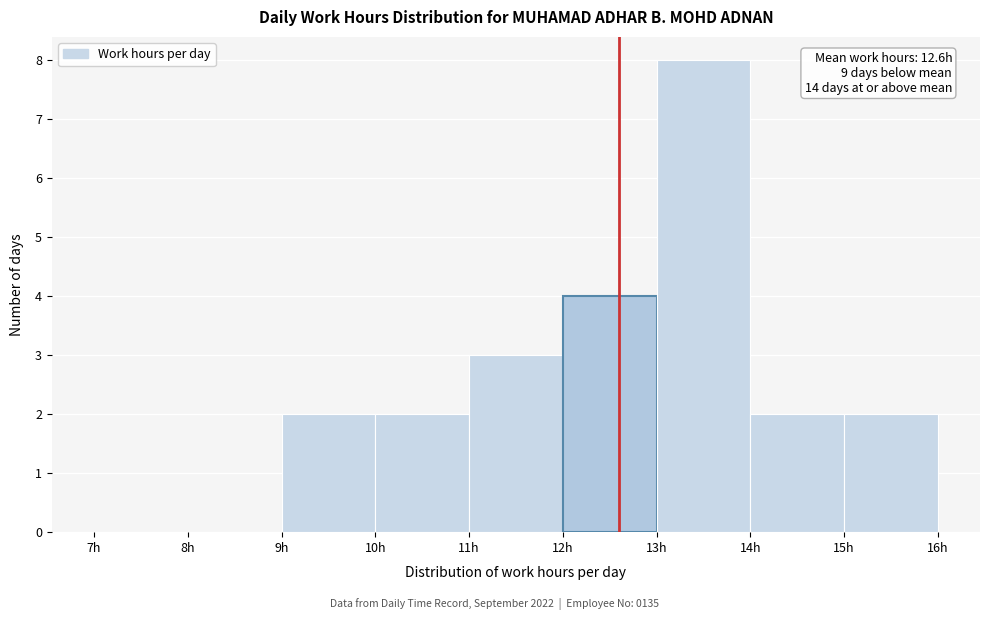

Which range on the x-axis has the tallest bar?

13 to 14